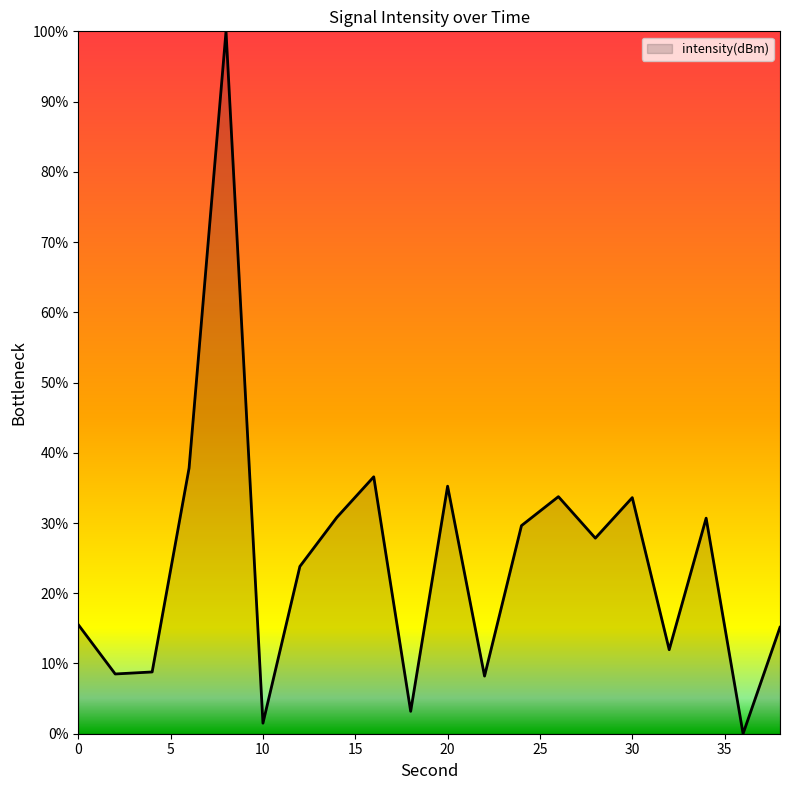

What is the maximum value shown in the chart?

100.0